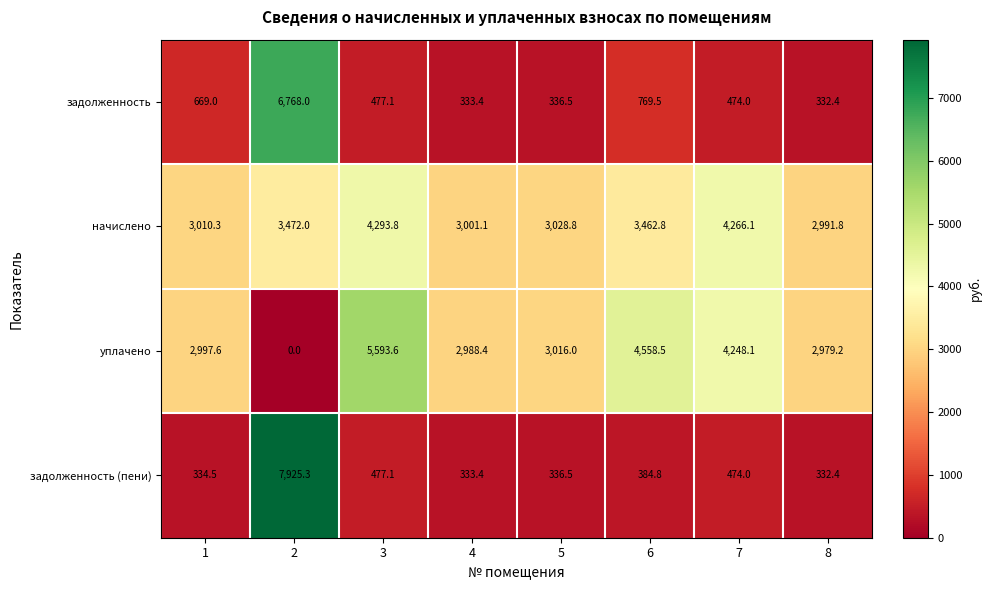

What is the difference between the maximum and minimum values in the уплачено series?

5593.6